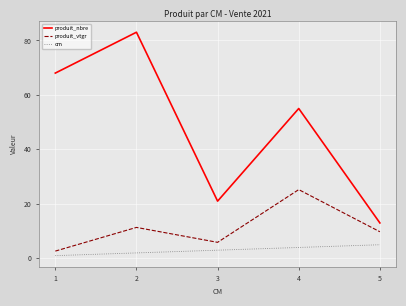

What is the minimum value for produit_vtgr?

2.7